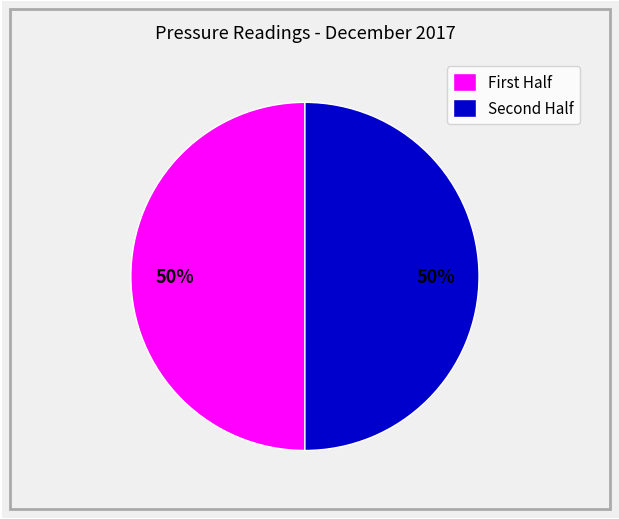

To the nearest percent, what is the average slice percentage?

50%